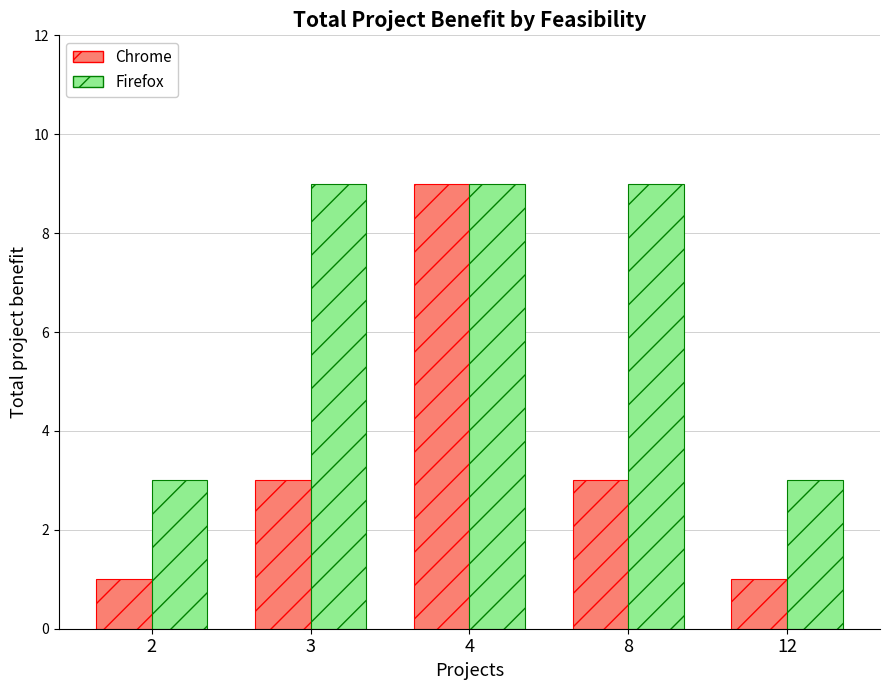

At 8, list the series in order from smallest to largest.

Chrome, Firefox